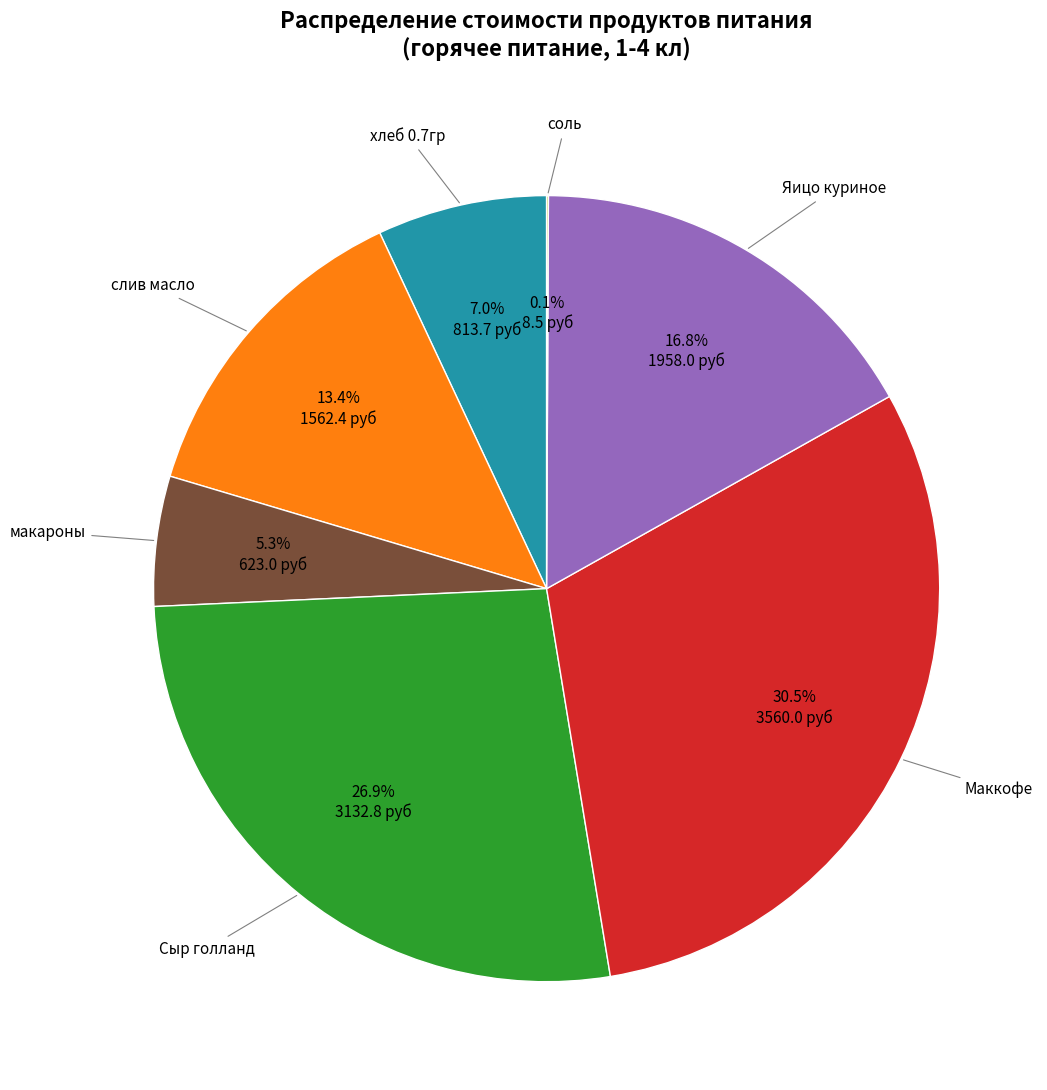

What portion of the pie excludes Сыр голланд?

73.1%